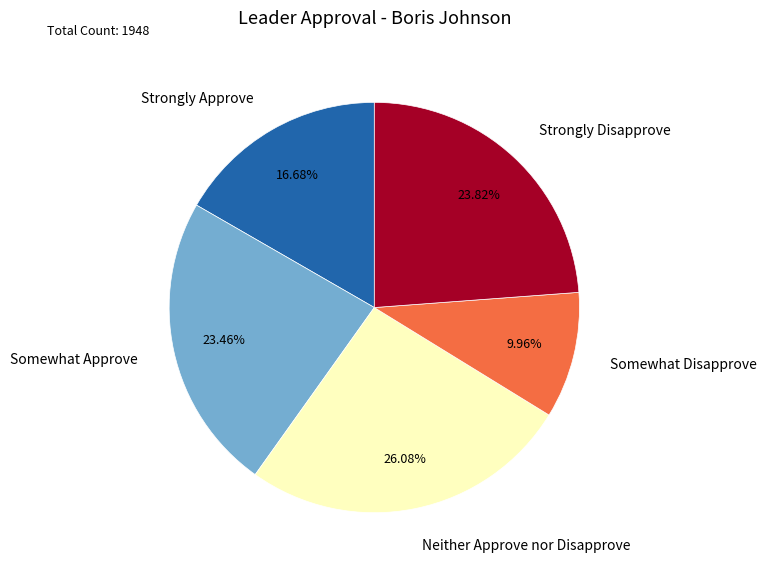

Combined, do Somewhat Disapprove and Somewhat Approve account for over 50%?

No